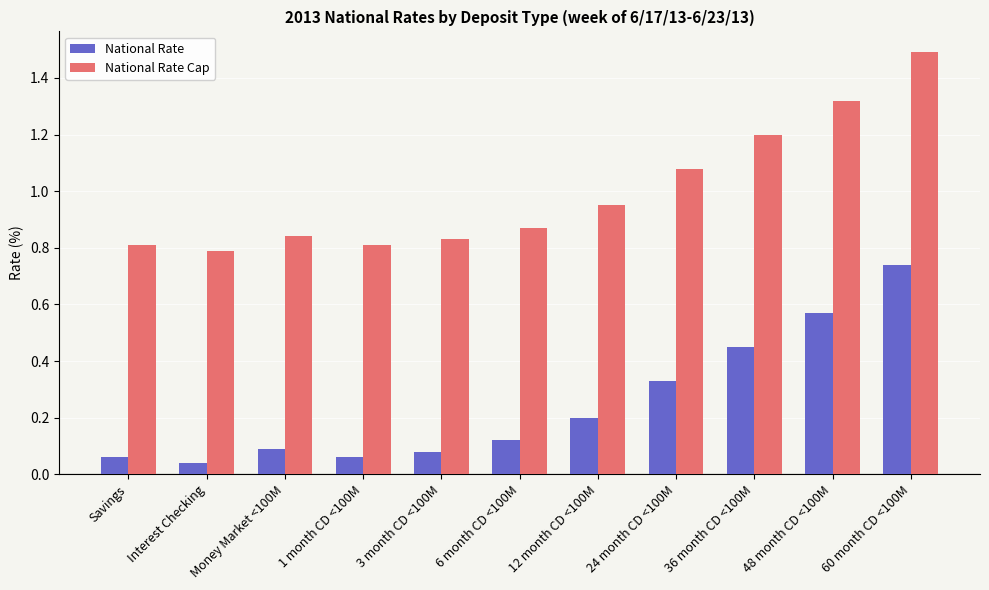

What is the maximum value shown in the chart?

1.5